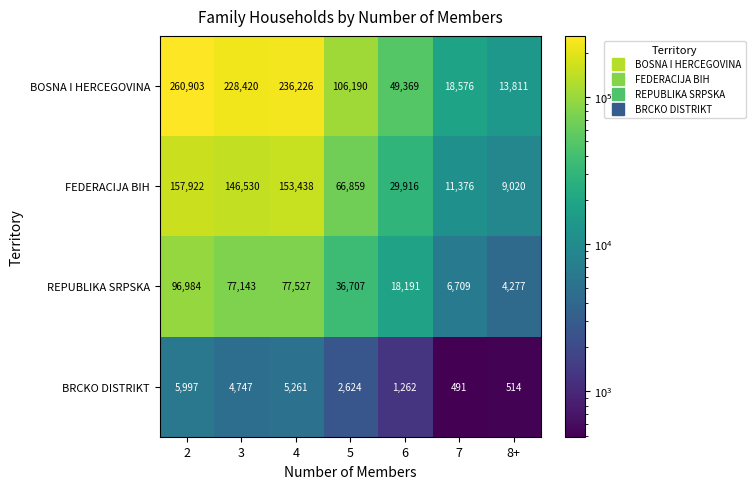

Which series has the largest range (max minus min)?

BOSNA I HERCEGOVINA